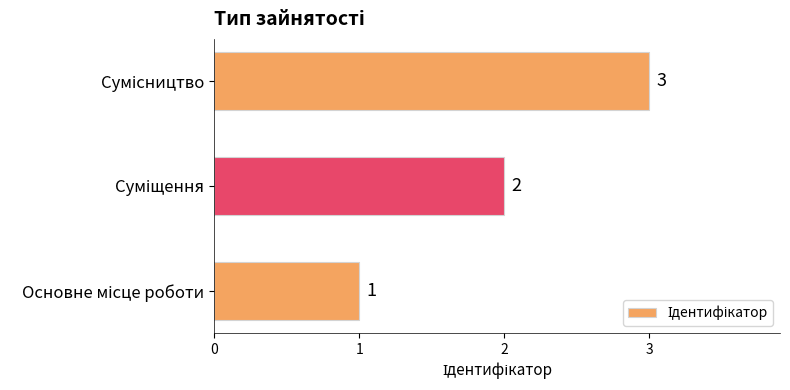

What is the sum of all values?

6